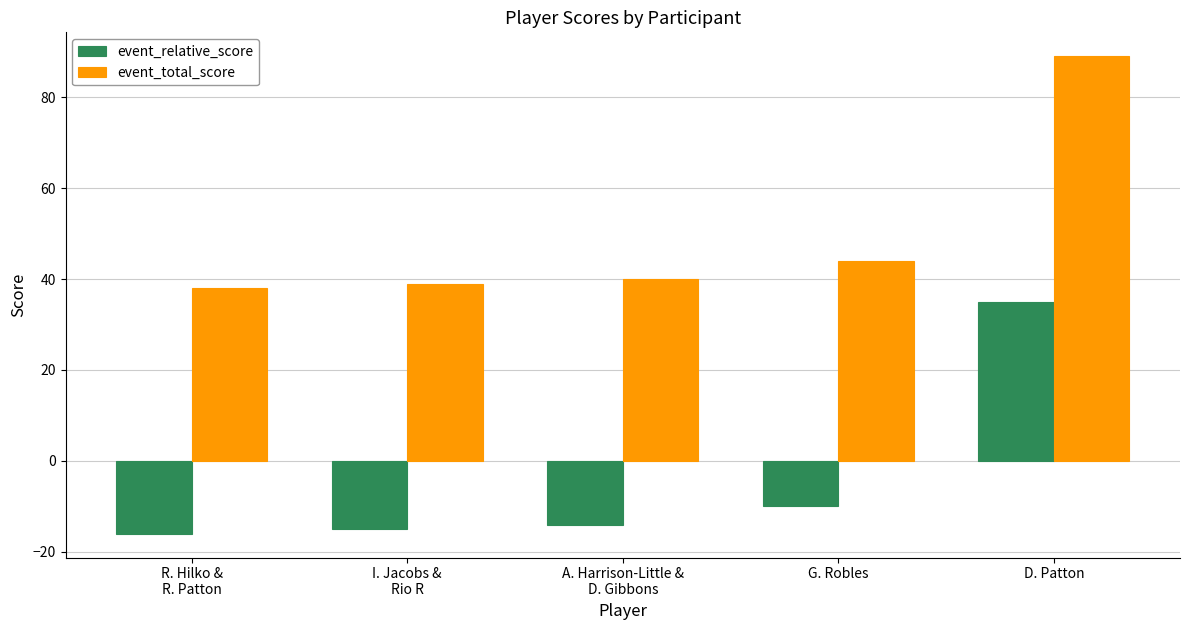

Is it true that event_total_score equals 24 at I. Jacobs &
Rio R?

False